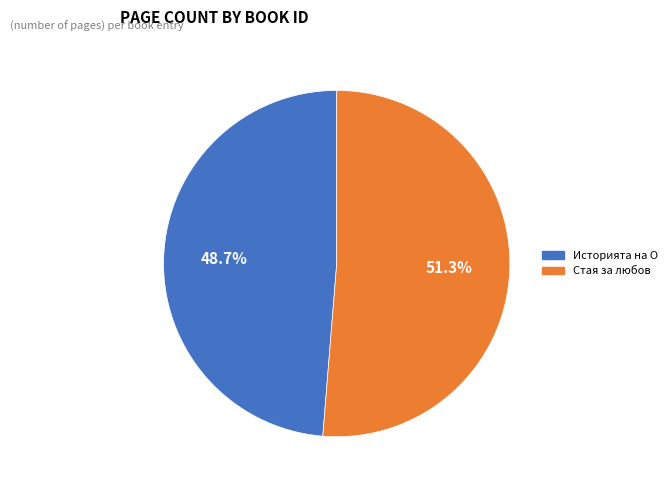

To the nearest percent, what is the average slice percentage?

50%